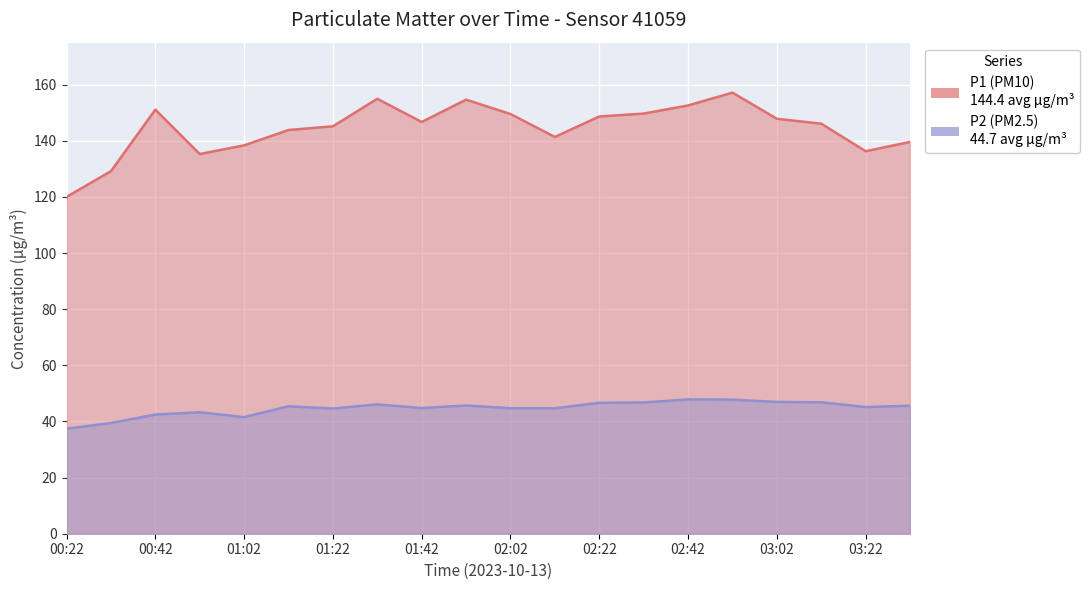

Read the P1 (PM10) value at 02:32.

149.7